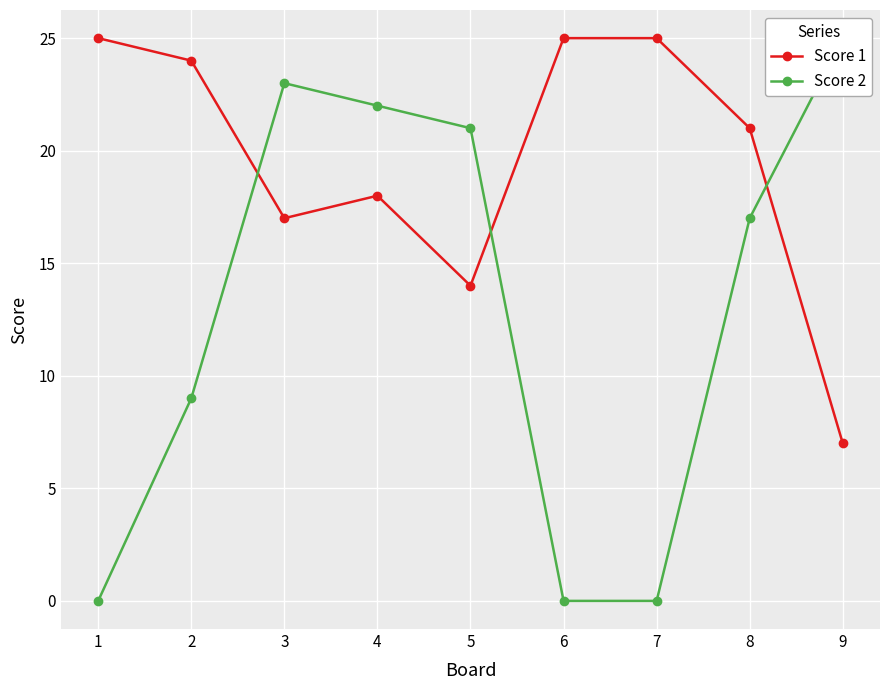

Is the value of Score 1 at 5 greater than the value of Score 2 at 9?

No